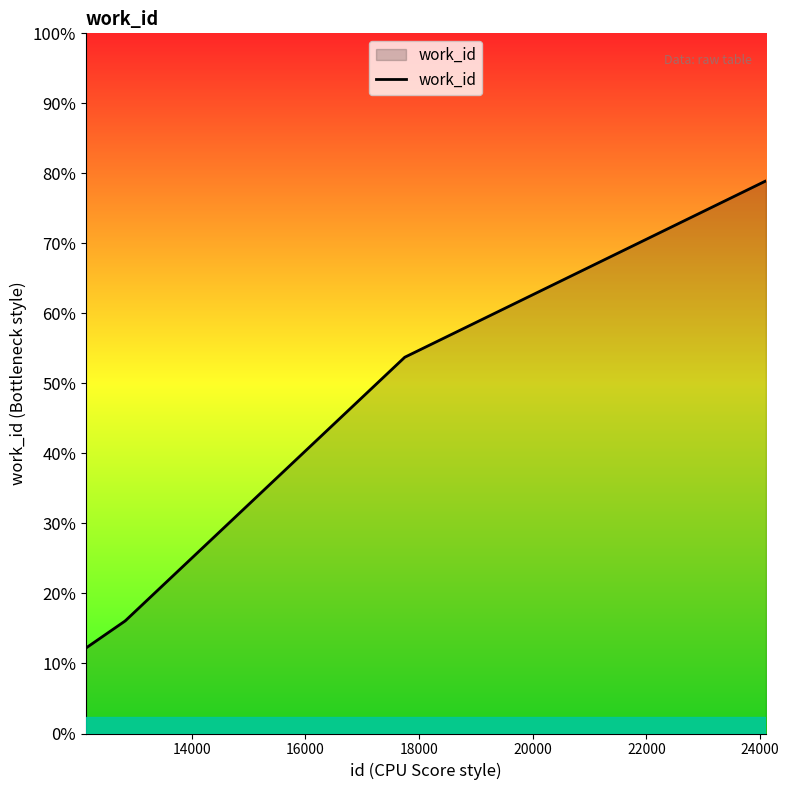

At which label is the value closest to 6278?

18000